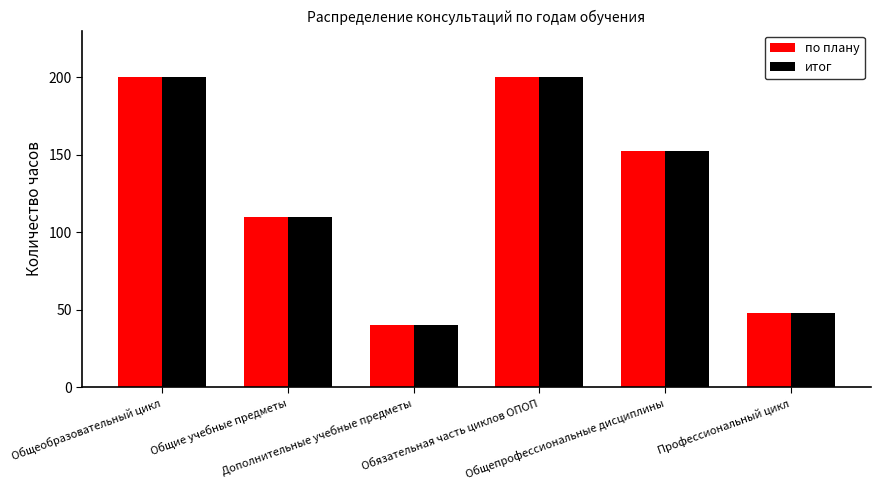

At which label is по плану closest to 120?

Общие учебные предметы